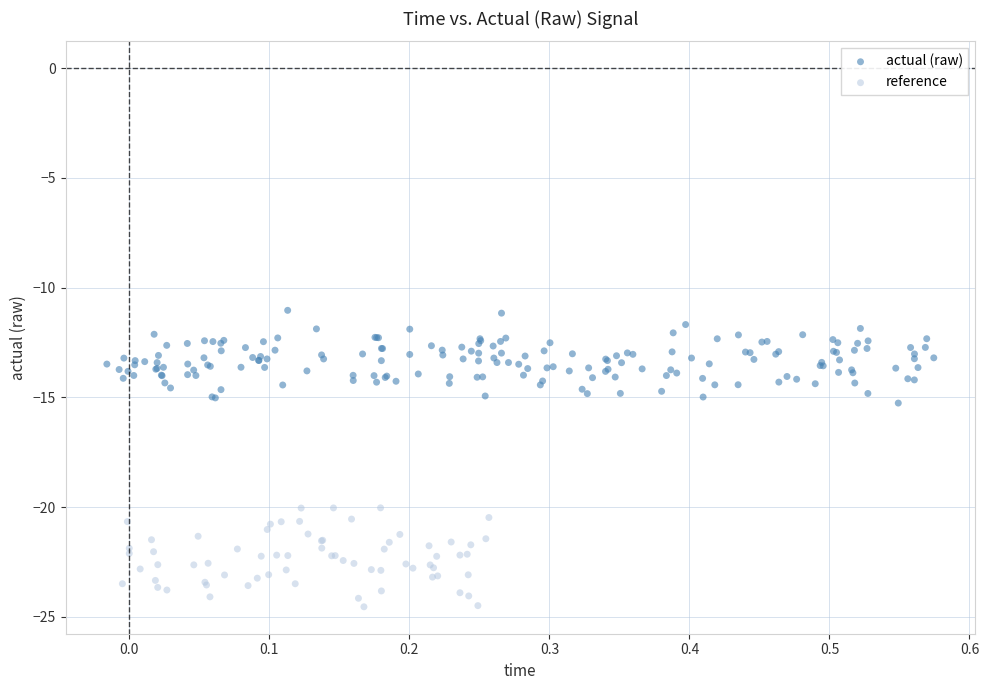

Which series reaches the maximum Y coordinate?

actual (raw)